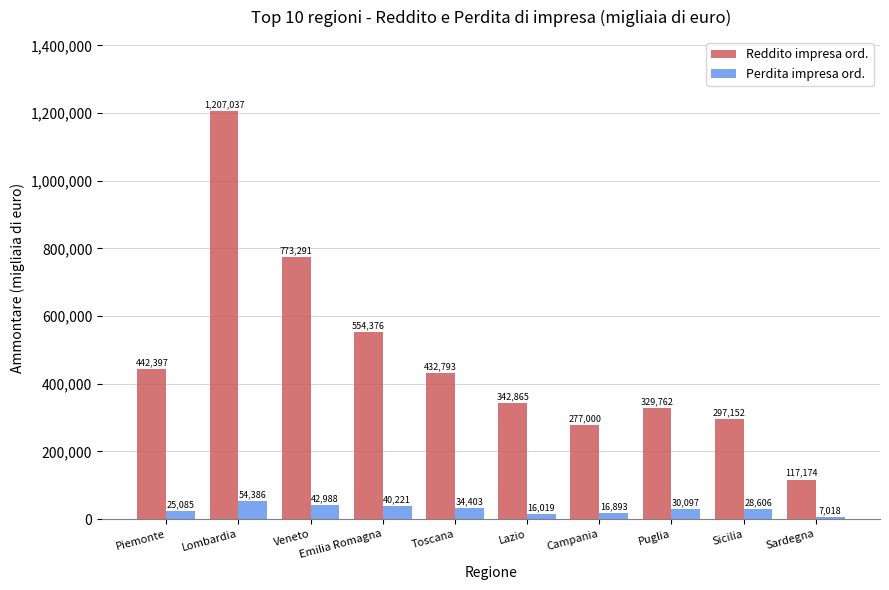

What is the minimum value for Perdita impresa ord.?

7018